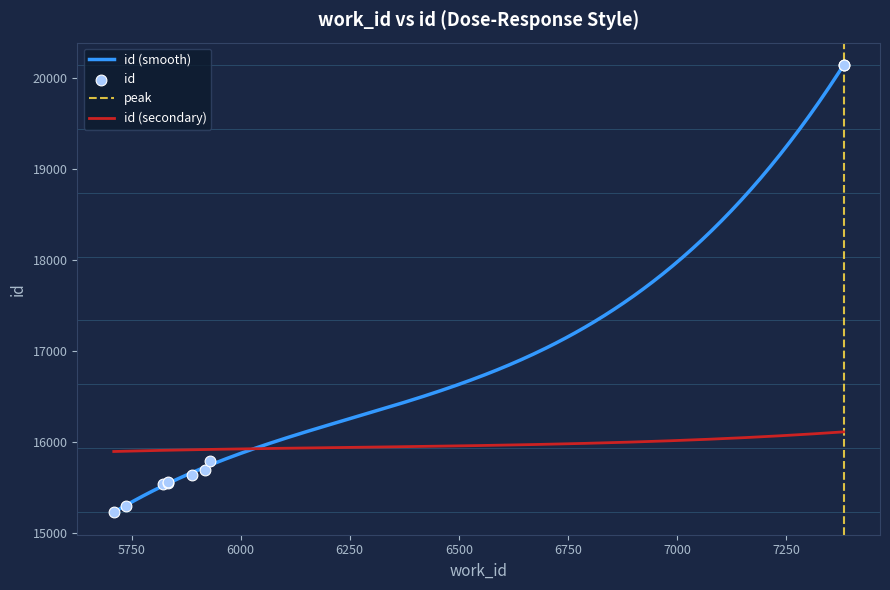

What is the ratio of the value at 5822 to the value at 5834?

1.0